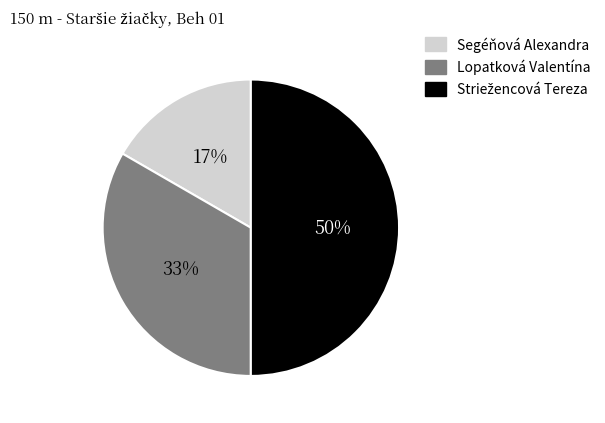

Does Segéňová Alexandra represent more than half of the total?

No